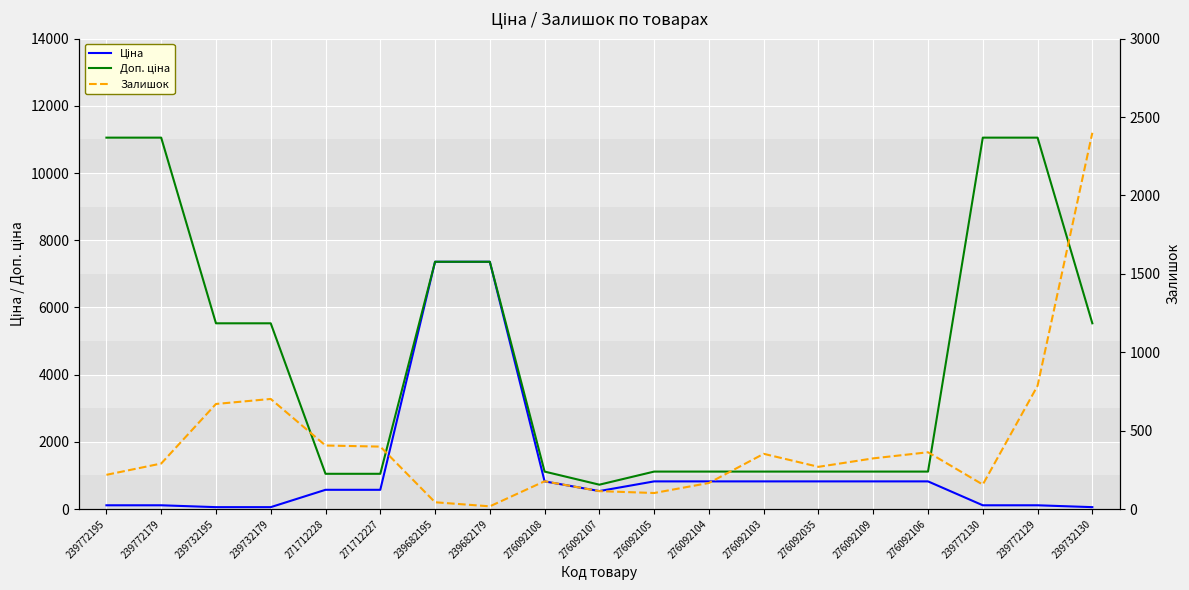

Reading left to right, what are all the values shown in this chart?

Ціна: 110.5	110.5	55.3	55.3	571.6	571.6	7360.2	7360.2	822.0	534.3	822.0	822.0	822.0	822.0	822.0	822.0	110.5	110.5	55.3
Доп. ціна: 11055.0	11055.0	5528.0	5528.0	1048.0	1048.0	7360.2	7360.2	1114.0	724.0	1114.0	1114.0	1114.0	1114.0	1114.0	1114.0	11055.0	11055.0	5528.0
Залишок: 218.0	290.0	670.0	702.0	405.0	398.0	43.0	17.0	177.0	114.0	102.0	166.0	352.0	269.0	323.0	362.0	156.0	786.0	2400.0